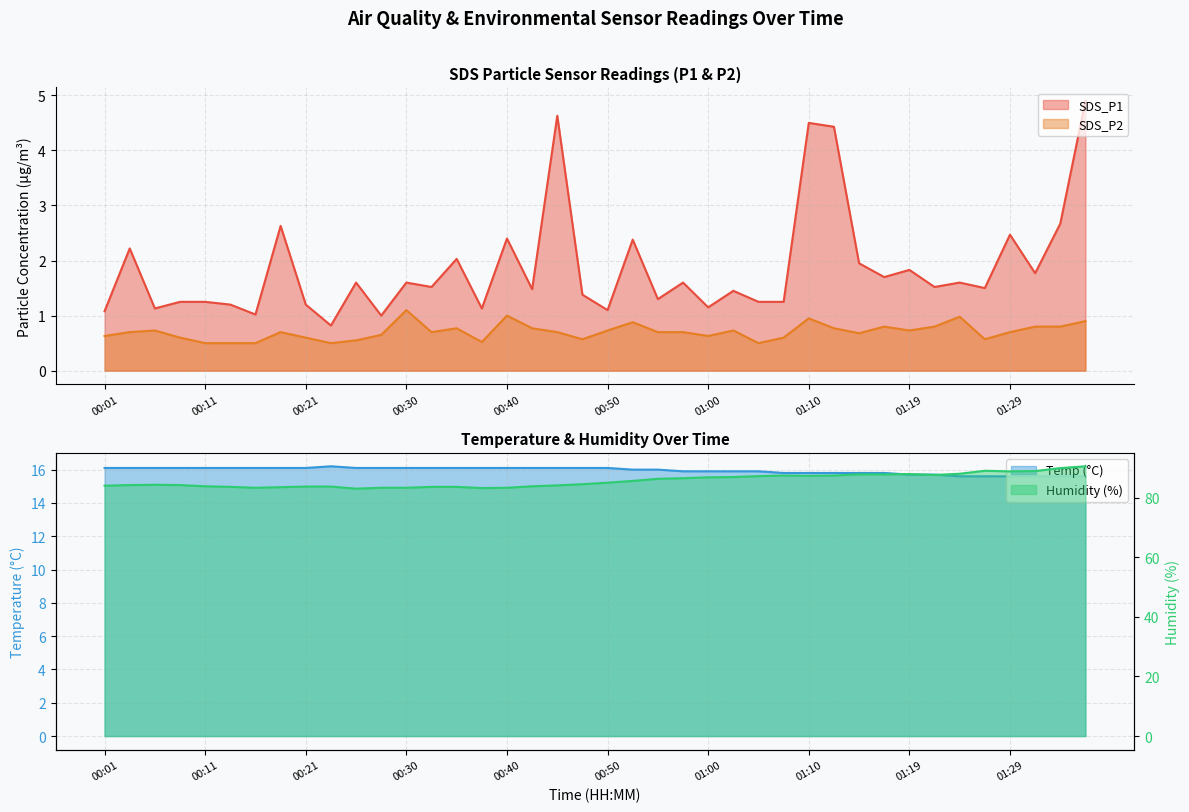

True or false: Humidity and SDS_P2 cross at least once.

False